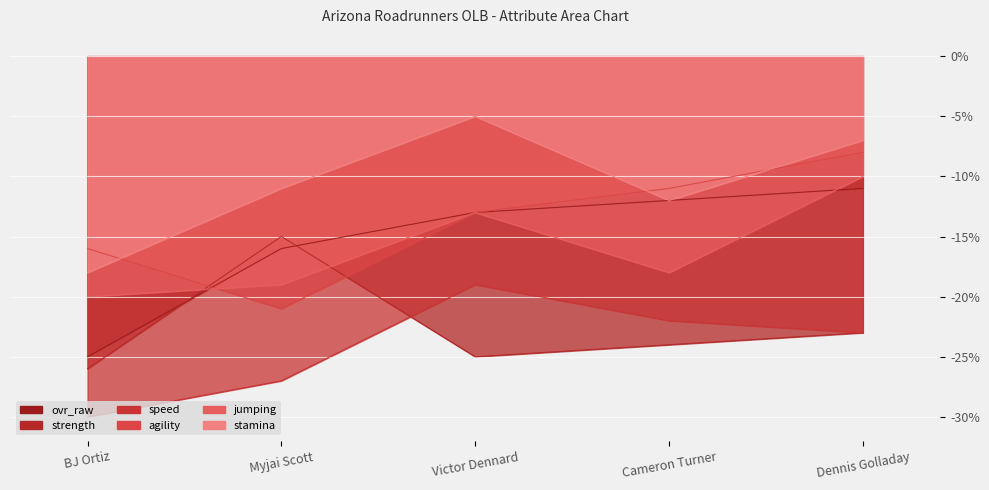

Reading left to right, what are all the values shown in this chart?

ovr_raw: BJ Ortiz=-25	Myjai Scott=-16	Victor Dennard=-13	Cameron Turner=-12	Dennis Golladay=-11
strength: BJ Ortiz=-26	Myjai Scott=-15	Victor Dennard=-25	Cameron Turner=-24	Dennis Golladay=-23
speed: BJ Ortiz=-30	Myjai Scott=-27	Victor Dennard=-19	Cameron Turner=-22	Dennis Golladay=-23
agility: BJ Ortiz=-16	Myjai Scott=-21	Victor Dennard=-13	Cameron Turner=-11	Dennis Golladay=-8
jumping: BJ Ortiz=-20	Myjai Scott=-19	Victor Dennard=-13	Cameron Turner=-18	Dennis Golladay=-10
stamina: BJ Ortiz=-18	Myjai Scott=-11	Victor Dennard=-5	Cameron Turner=-12	Dennis Golladay=-7